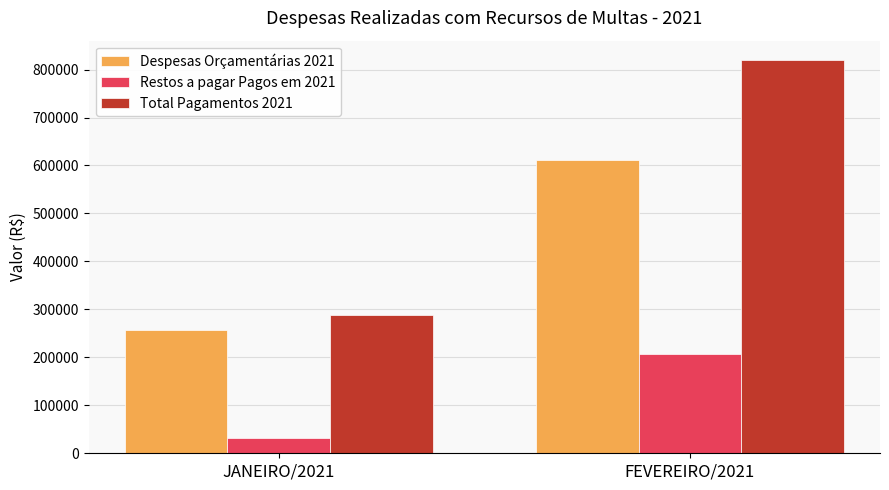

What is the label of the 2nd bar from the left?

FEVEREIRO/2021